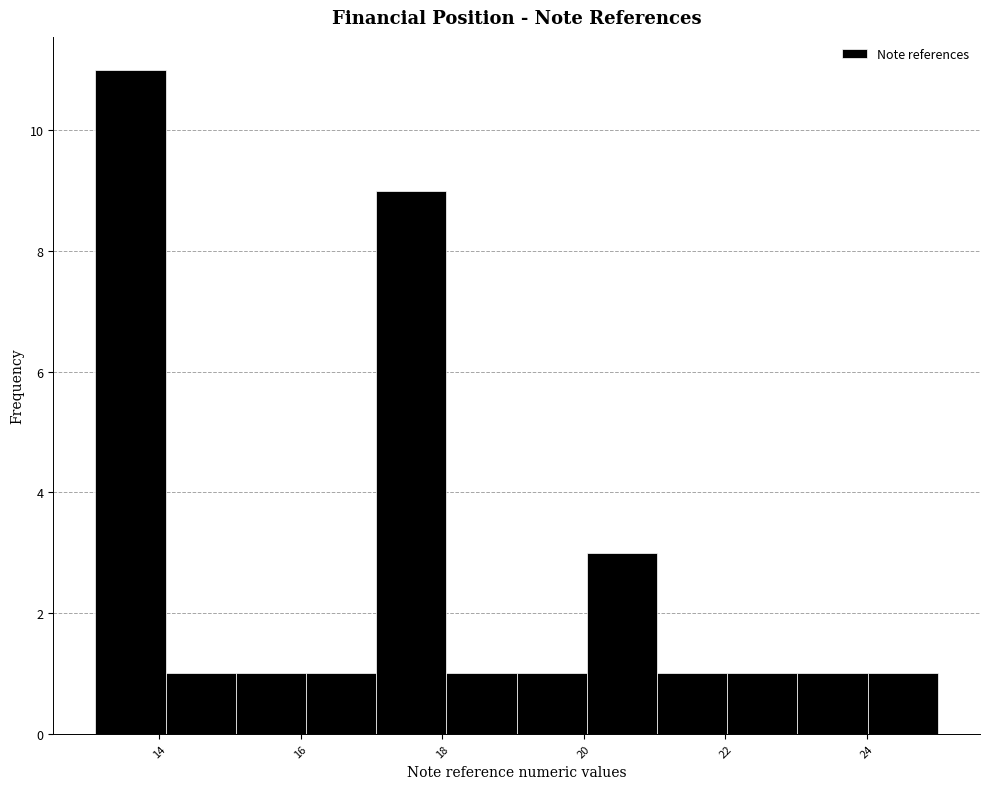

Which range on the x-axis has the tallest bar?

13.2 to 14.0